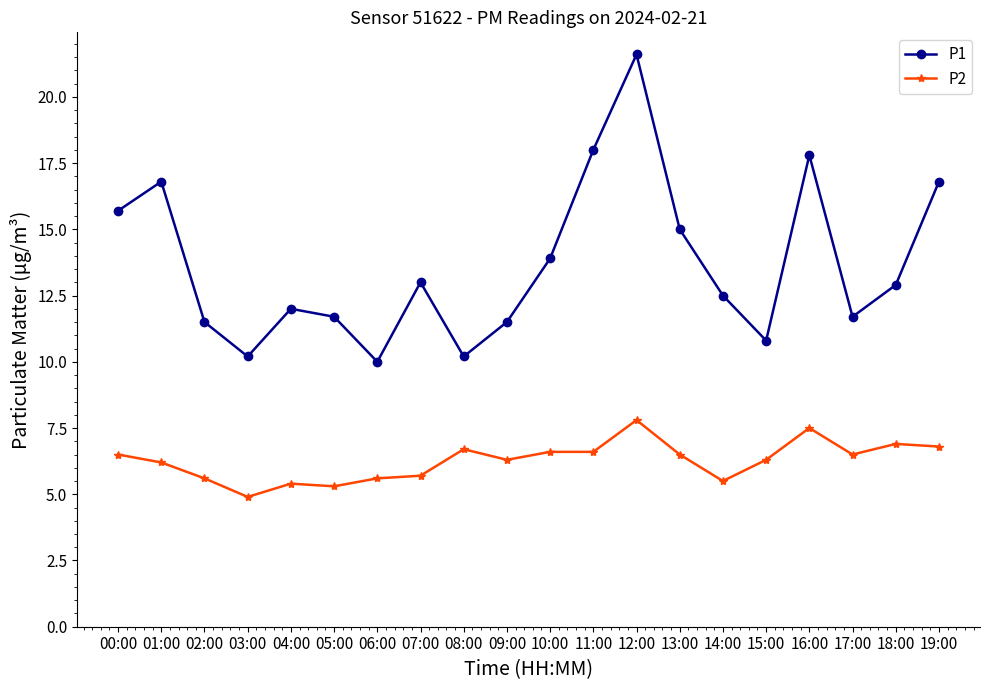

At how many categories does at least one series exceed 9?

20